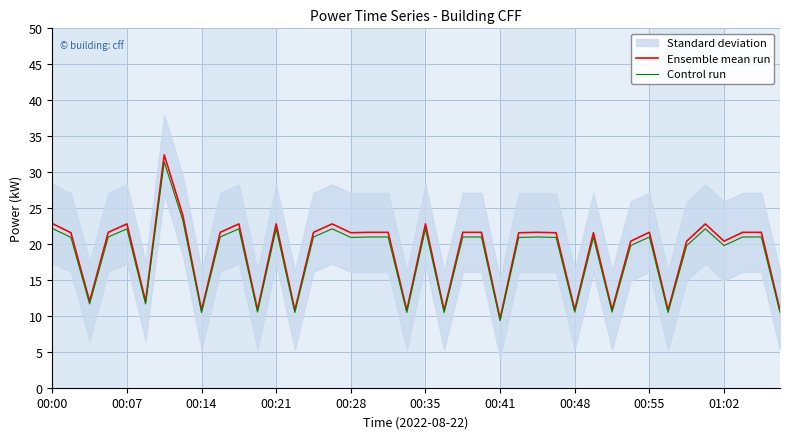

How many data points in Ensemble mean run are less than 21?

15